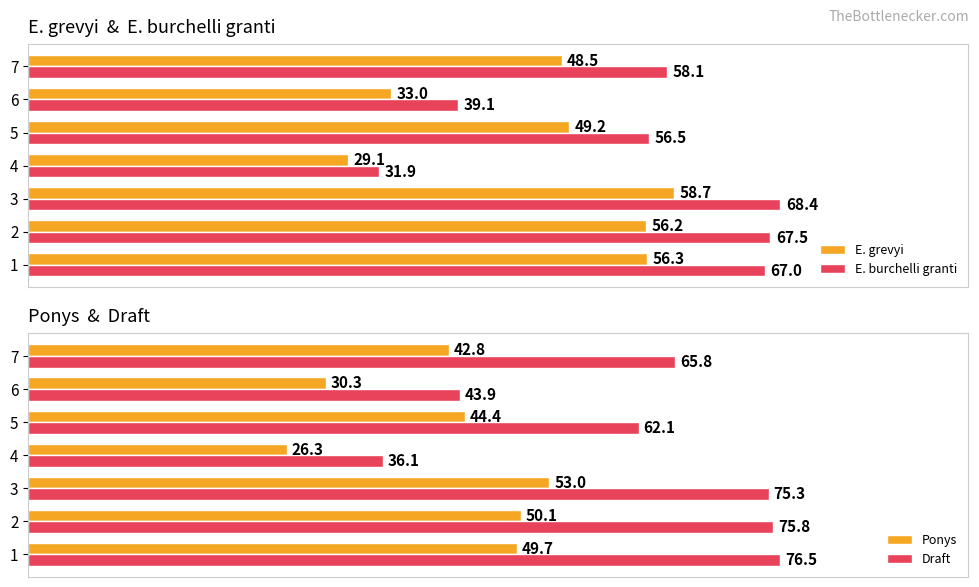

Reading left to right, what are all the values shown in this chart?

E. grevyi: 56.3	56.2	58.7	29.1	49.2	33.0	48.5
E. burchelli granti: 67.0	67.5	68.4	31.9	56.5	39.1	58.1
Ponys: 49.7	50.1	53.0	26.3	44.4	30.3	42.8
Draft: 76.5	75.8	75.3	36.1	62.1	43.9	65.8